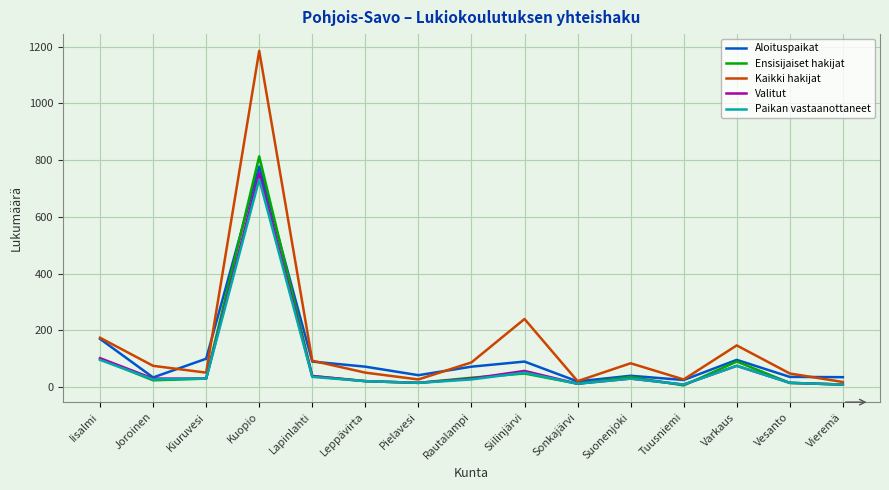

Which label corresponds to the largest value in the chart?

Kuopio